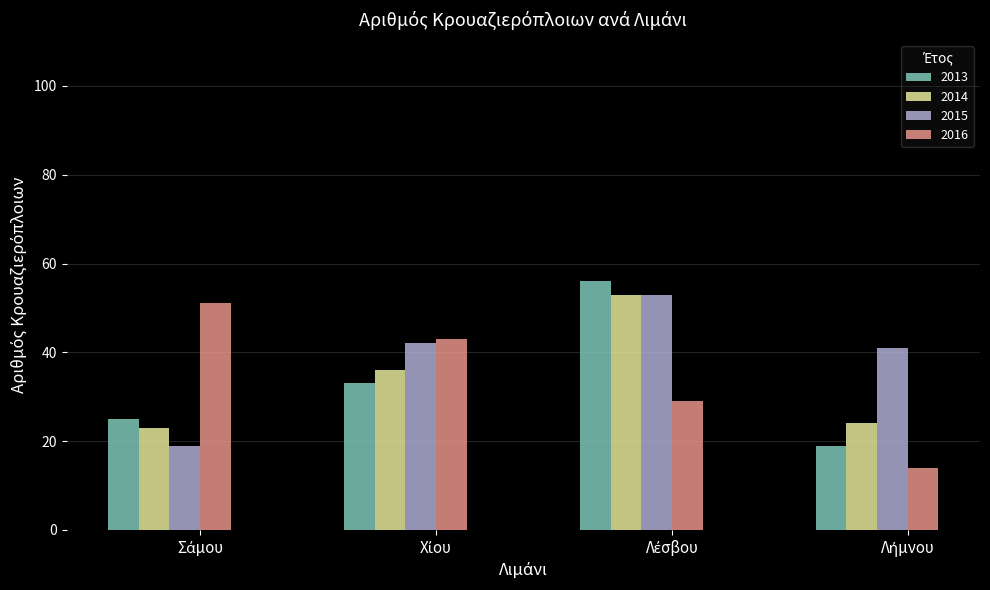

How many categories are shown in the chart?

4